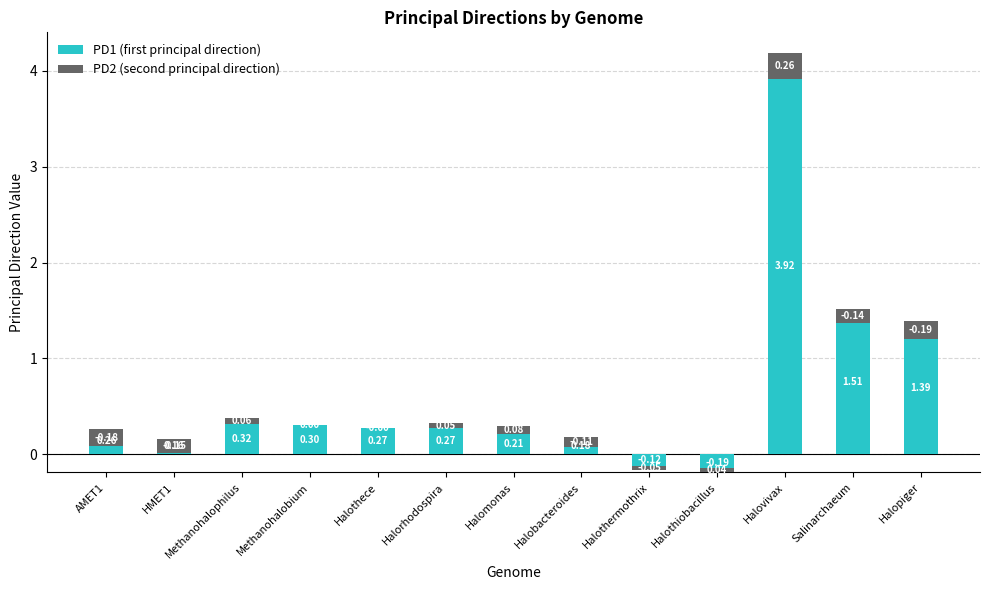

What position from the left is HMET1?

2